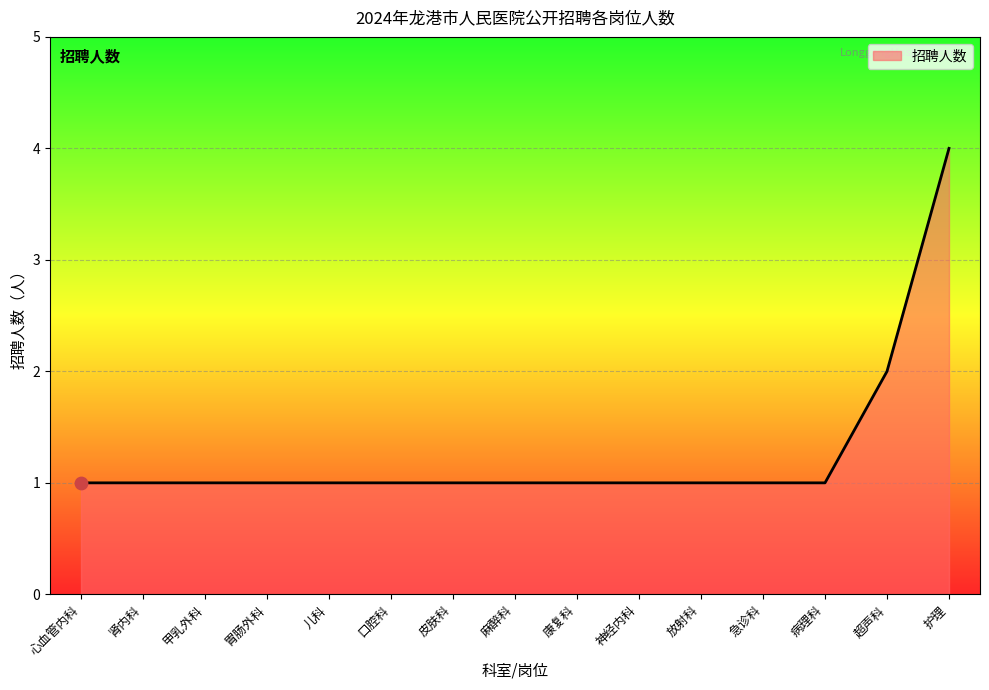

Approximately how many times larger is the value at 口腔科 compared to 胃肠外科?

1.0